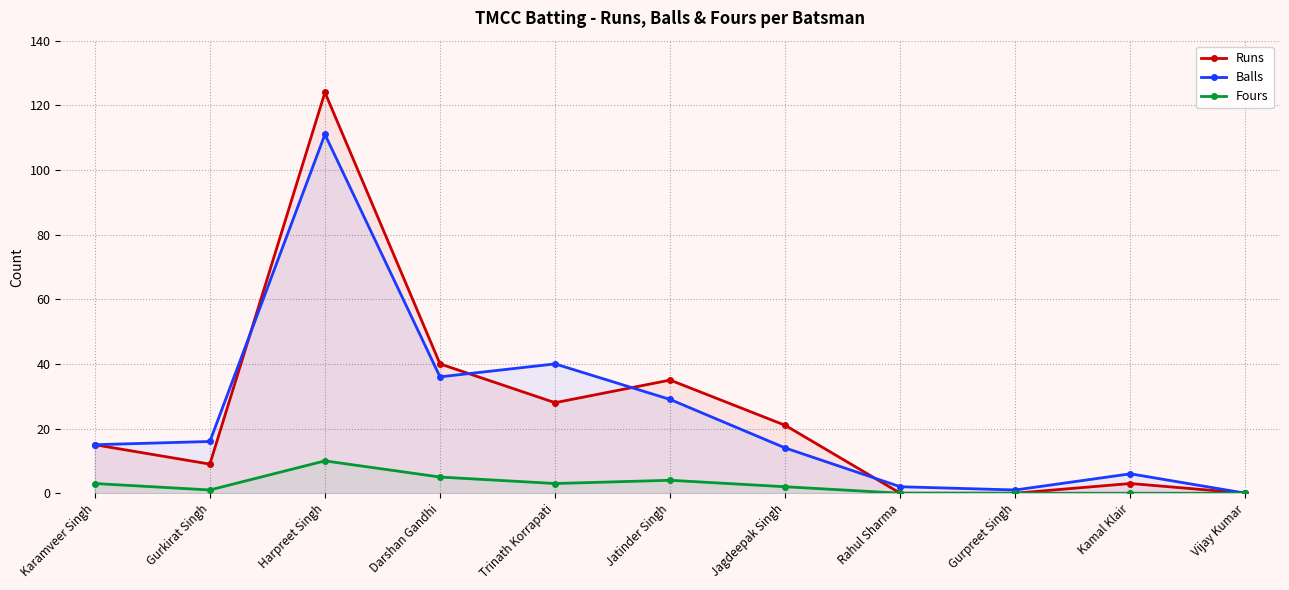

Which series changed the most between Gurkirat Singh and Vijay Kumar?

Balls